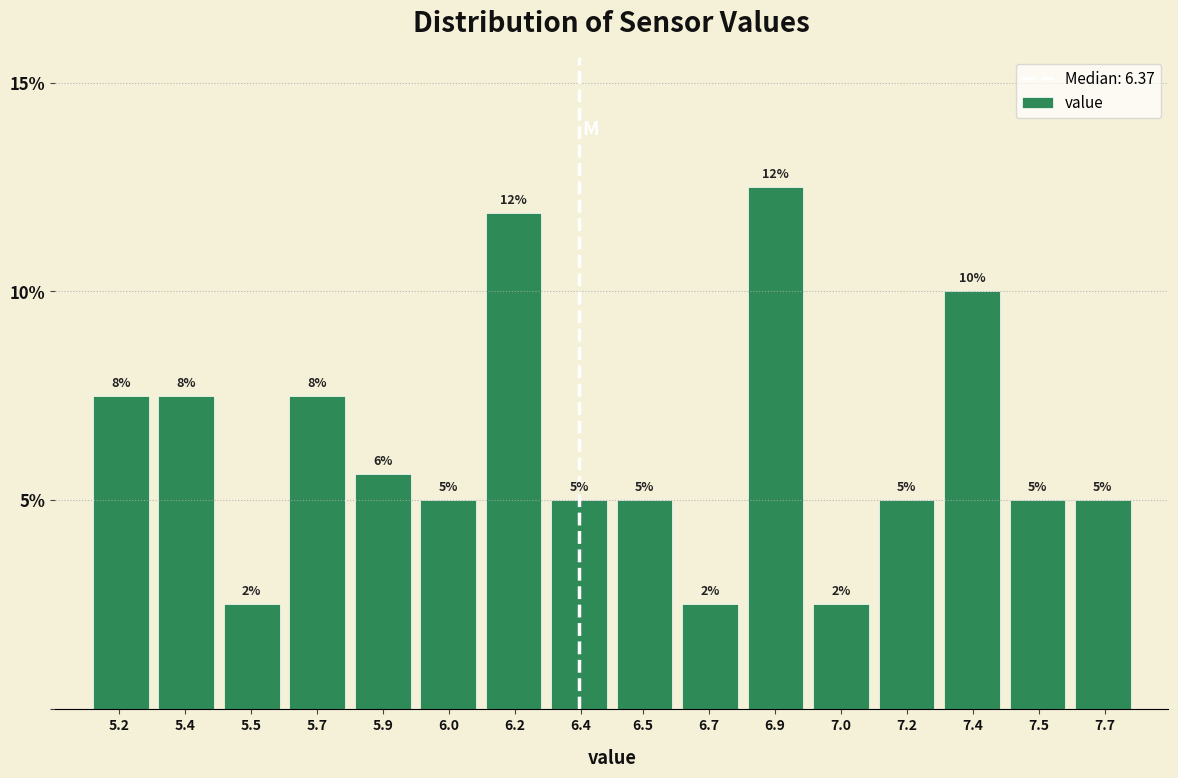

How many bars are there in total?

16